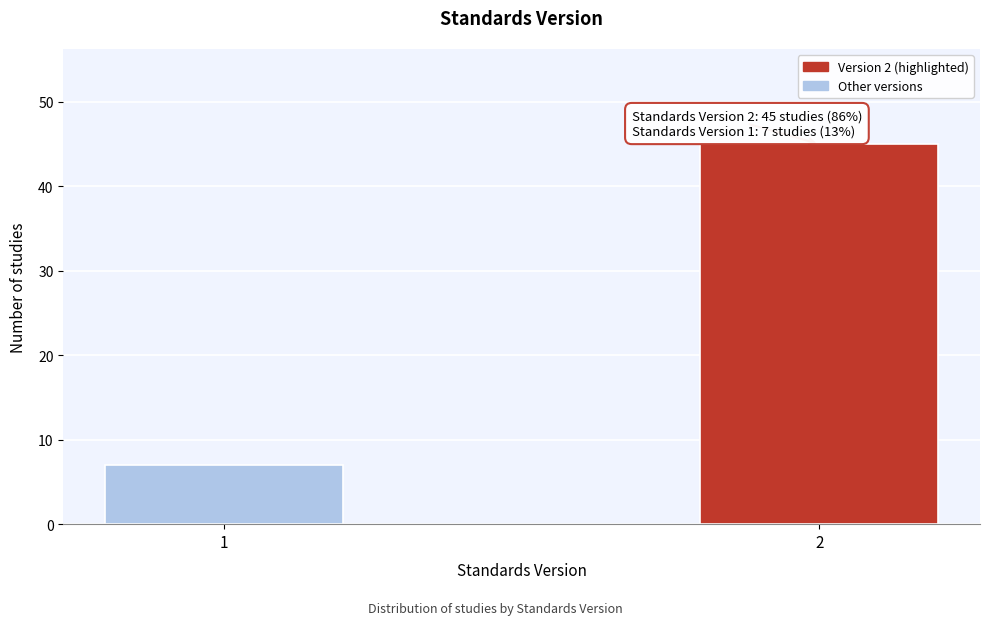

Reading left to right, extract all data points from this chart.

1=7	2=45